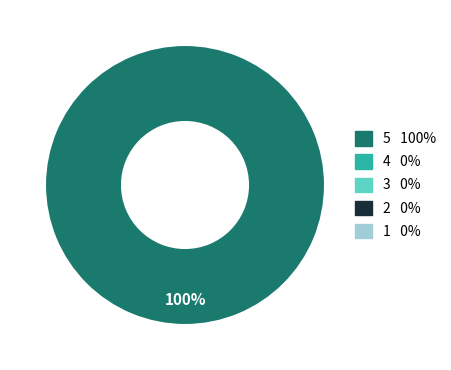

Is there any slice that represents more than half of the pie?

Yes